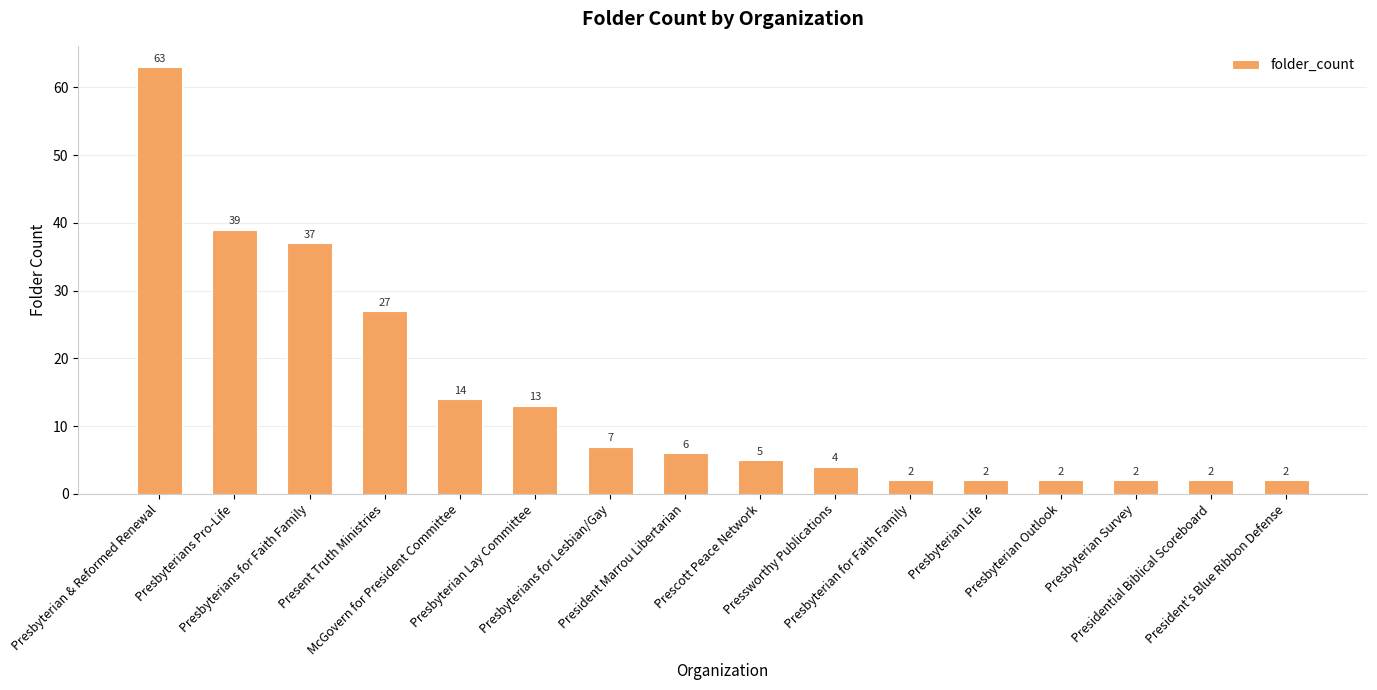

What is the ratio of the value at Present Truth Ministries to the value at Presbyterian & Reformed Renewal?

0.4